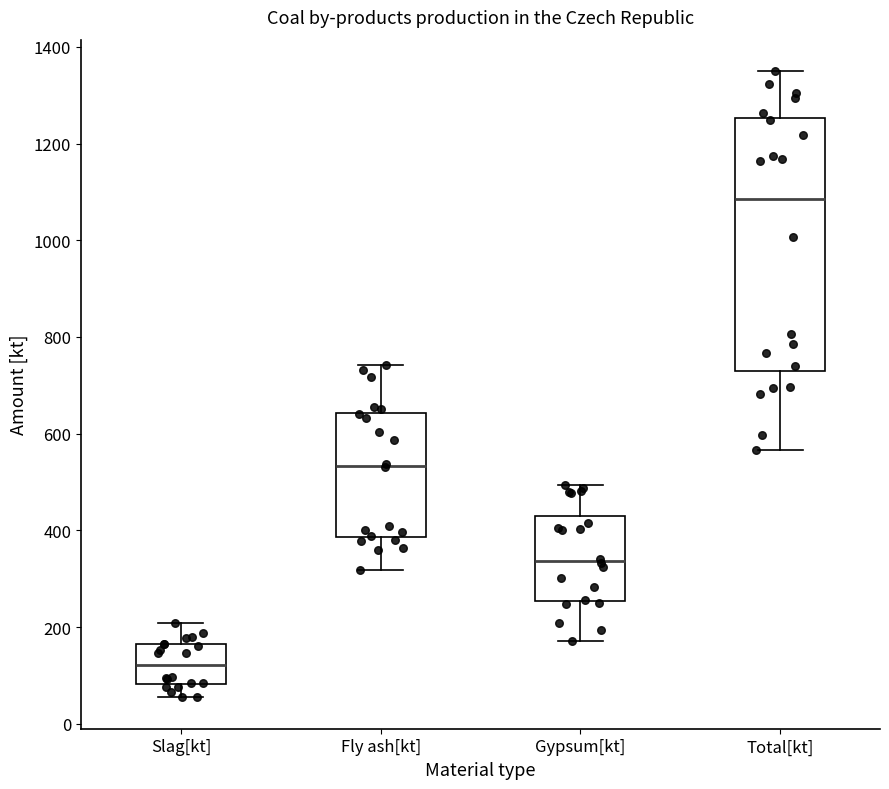

Where does the median line of the box for Slag[kt] sit on the y-axis? The values are not printed on the chart, so give them approximately, as read against the axis.

120